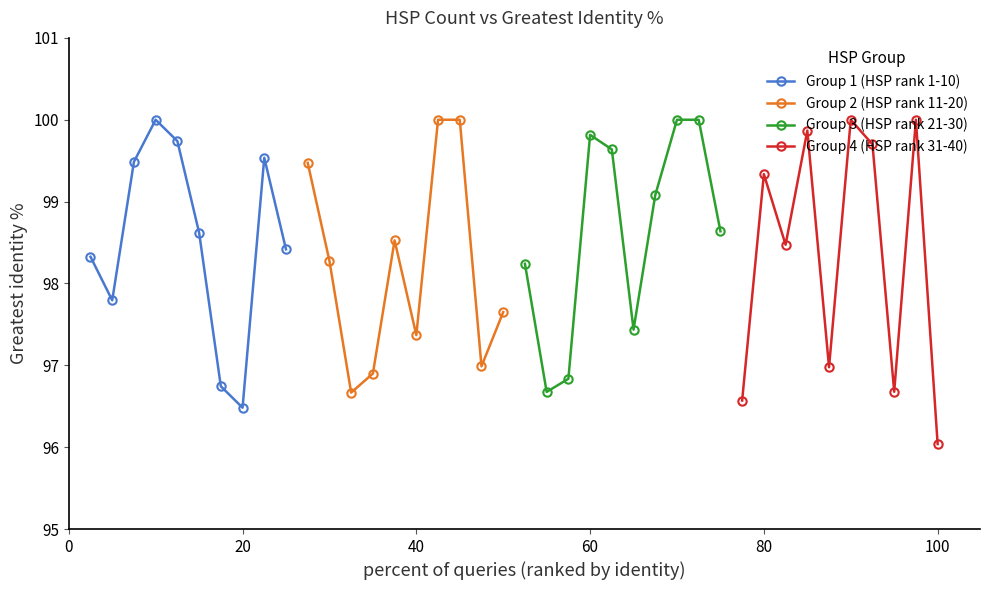

What is the value of the Group 2 (HSP rank 11-20) point at the 1st from the left?

99.5